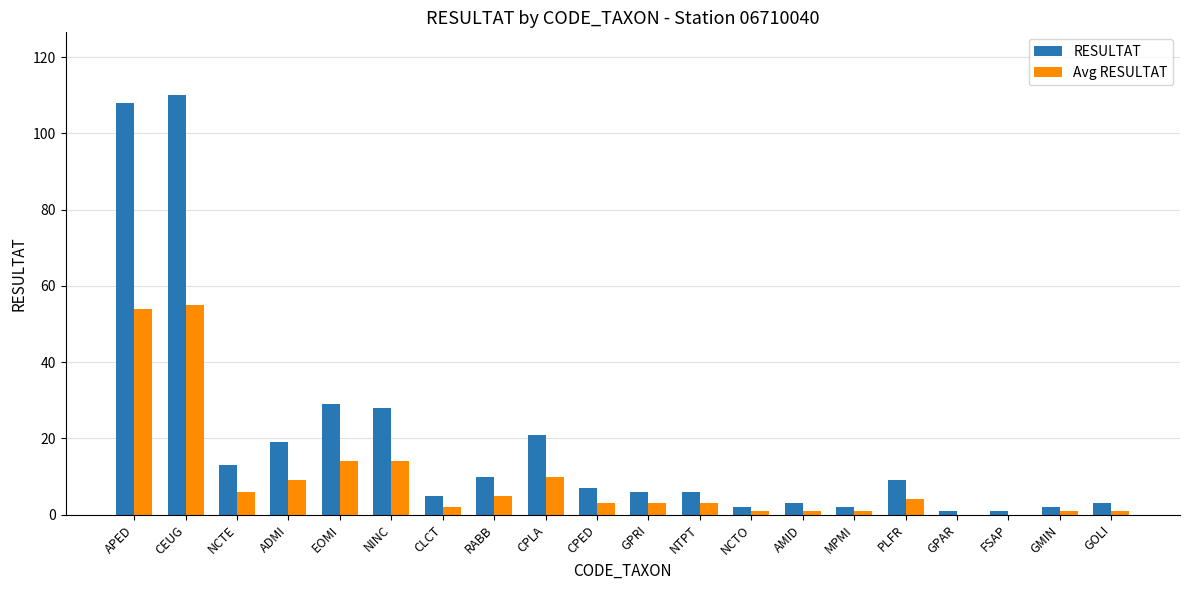

What is the highest value of the RESULTAT series?

110